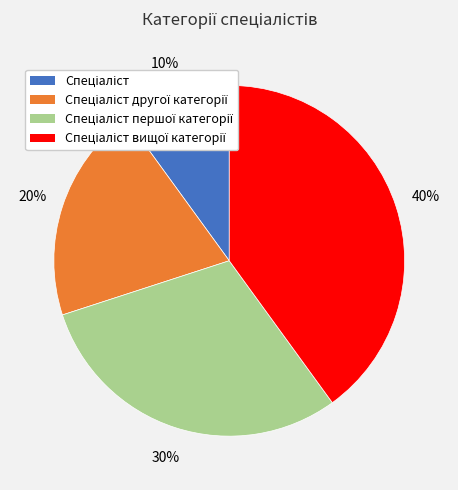

Is there a majority slice in this chart?

No